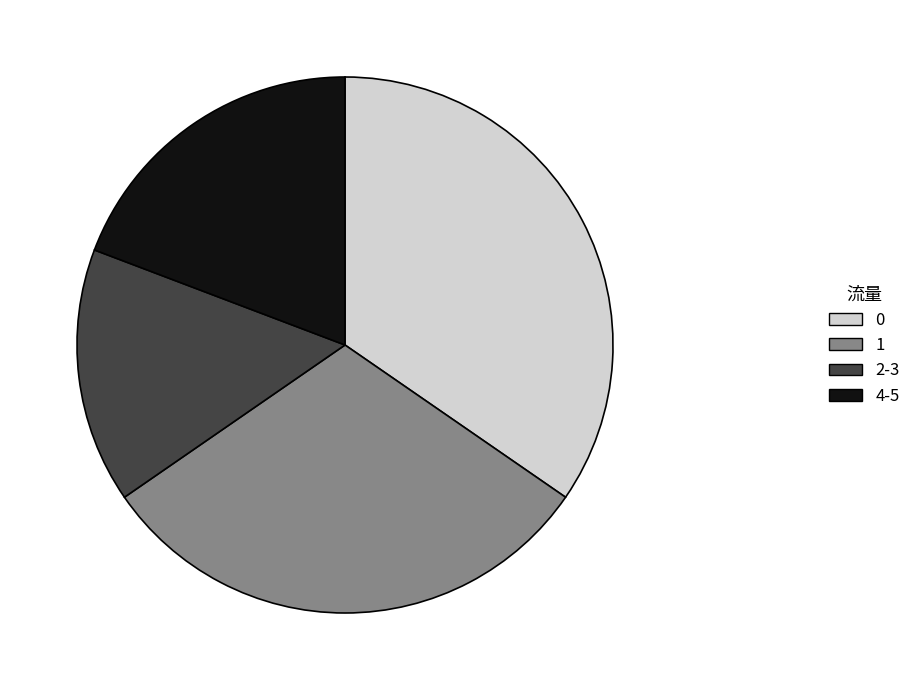

The 1 slice represents 26% of the pie. True or false?

False